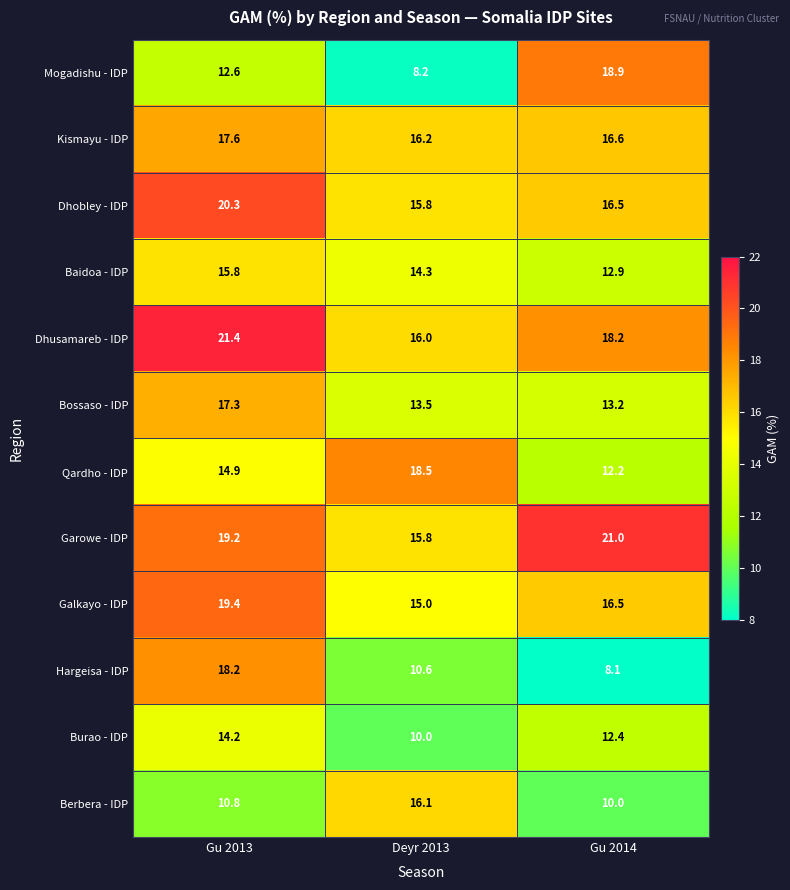

What is the average value of the Galkayo - IDP series?

17.0